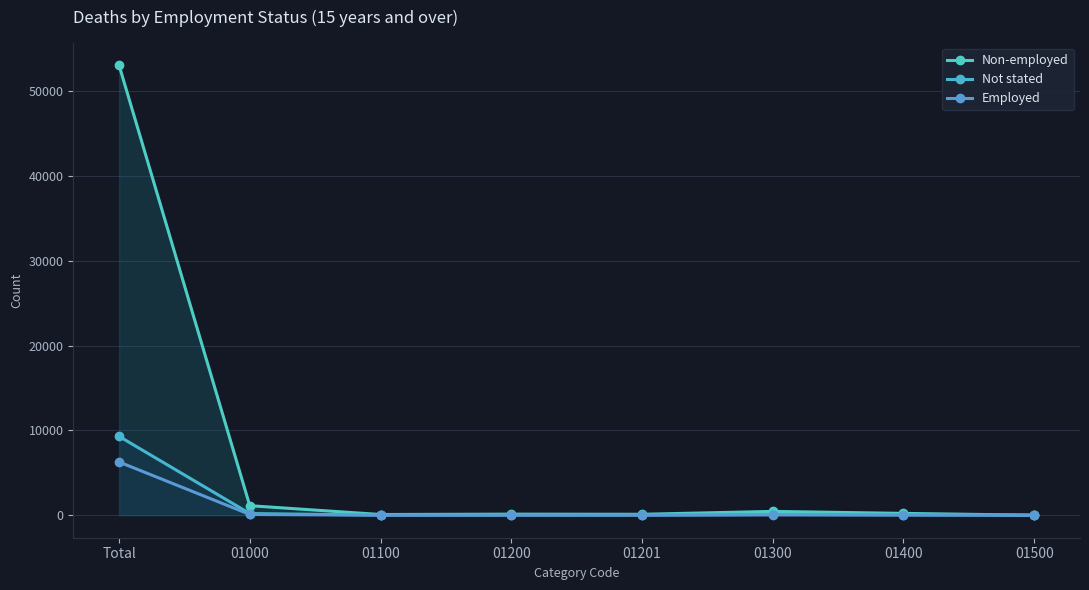

What is the average value of the Not stated series?

1211